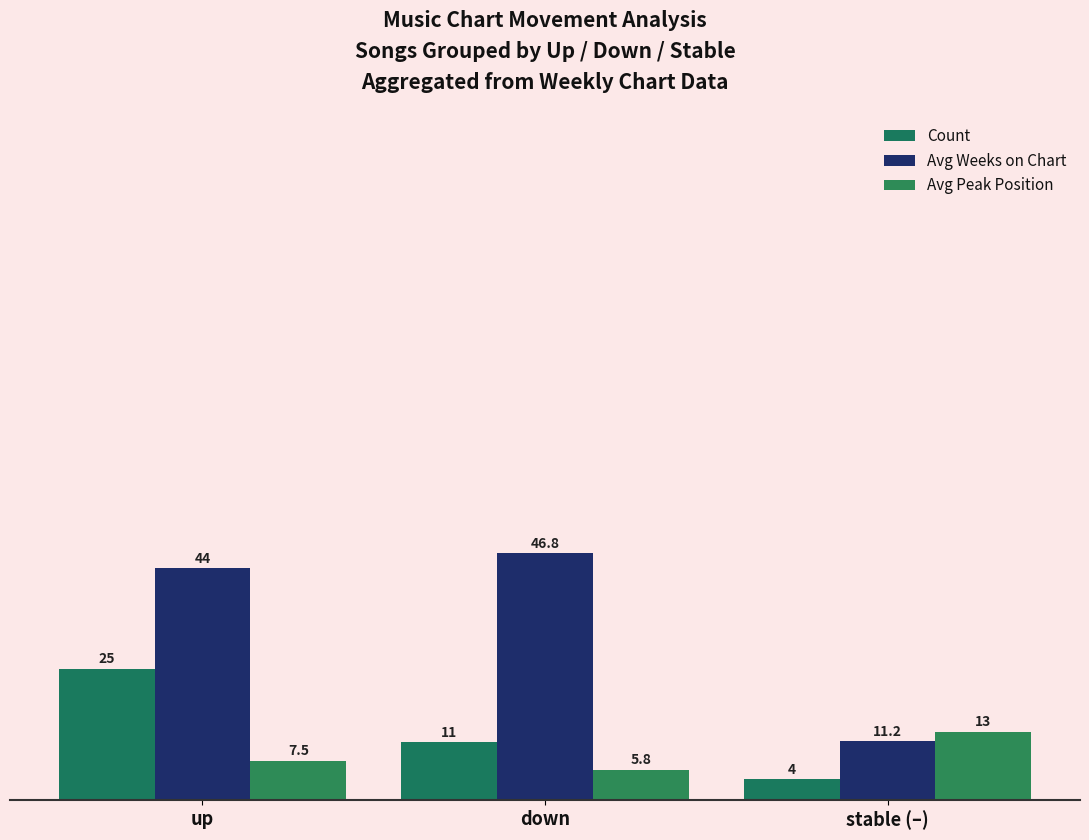

At up, list the series in order from largest to smallest.

Avg Weeks on Chart, Count, Avg Peak Position